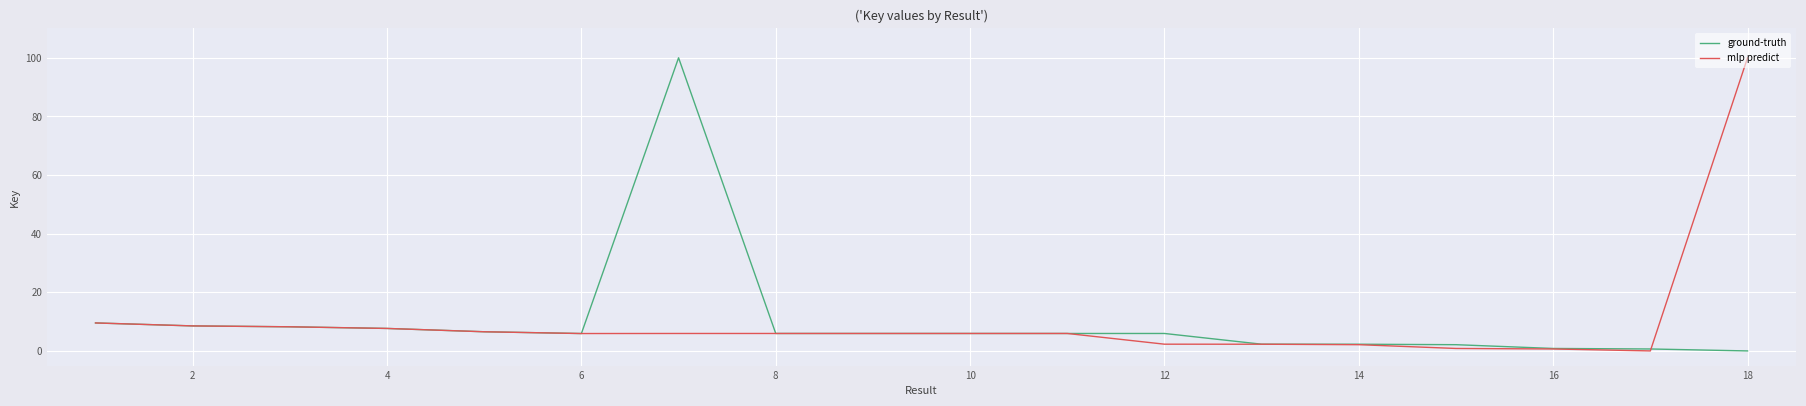

What is the highest value of the ground-truth series?

100.0